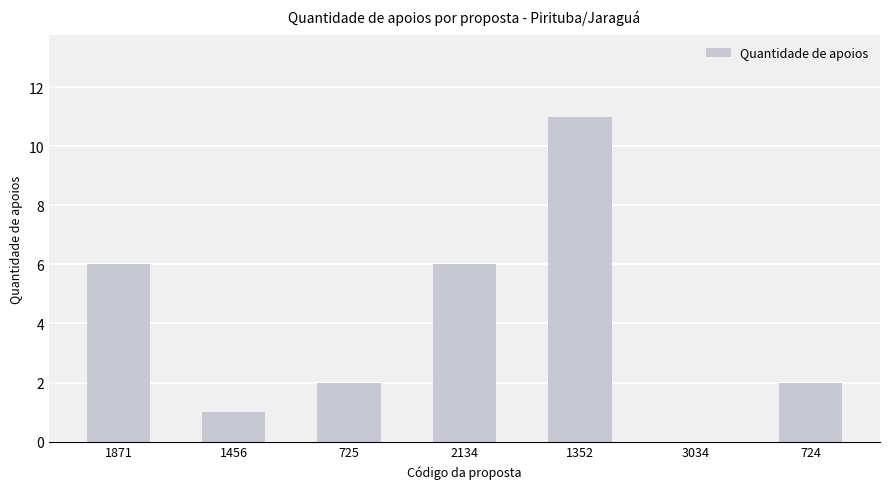

What is the sum of the values at 1456 and 724?

3